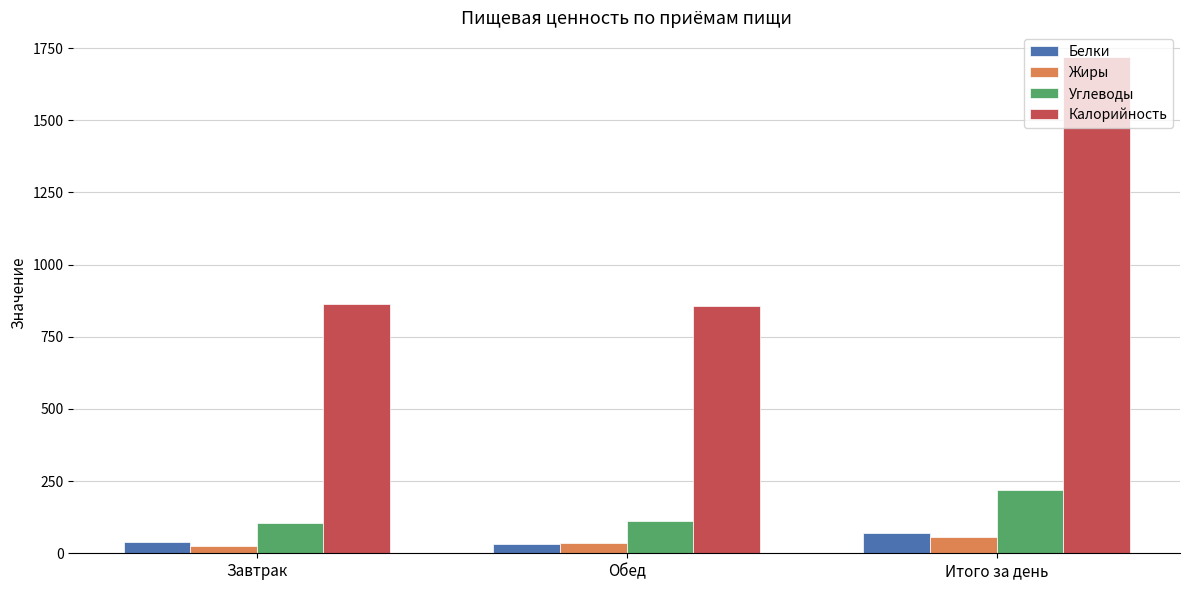

Which series has the widest spread of values?

Калорийность